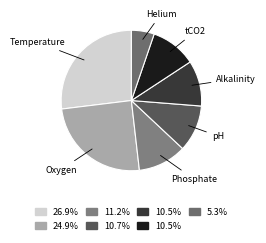

Which slice is the largest?

Temperature